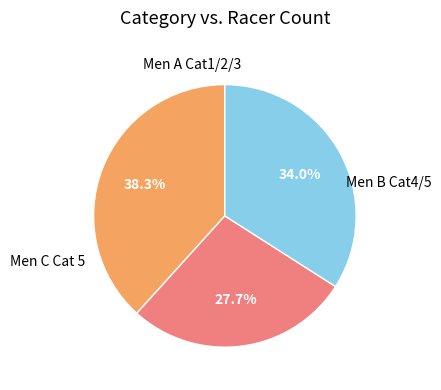

Is there any slice that represents more than half of the pie?

No